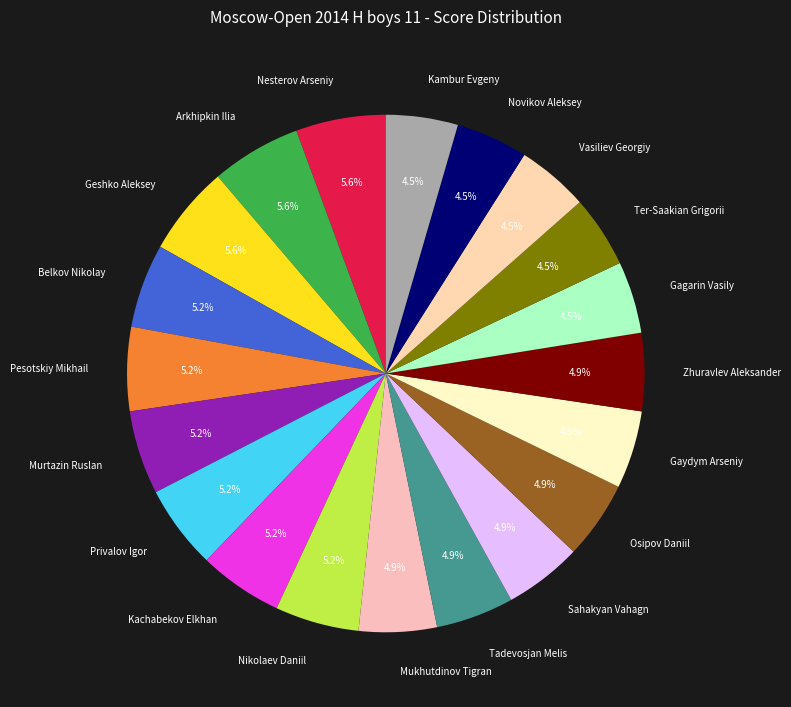

Approximately how many times larger is the value at Kambur Evgeny compared to Osipov Daniil?

0.9